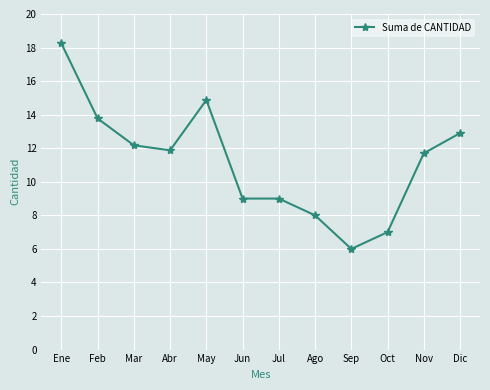

Does the chart have visible grid lines?

Yes